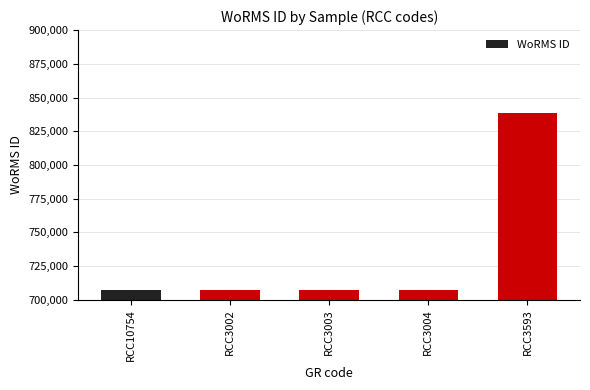

Does the chart contain stacked bars?

No